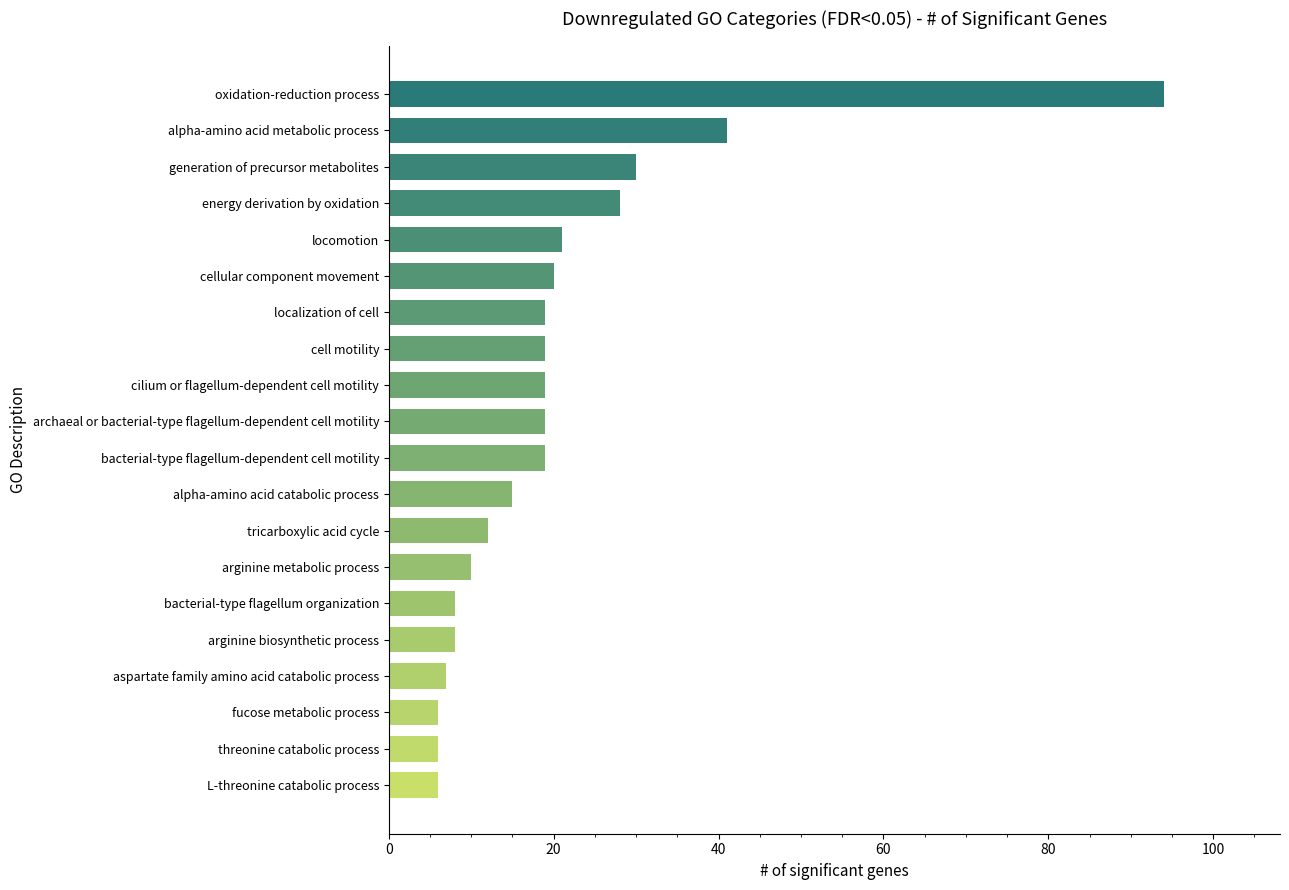

What is the minimum value shown in the chart?

6